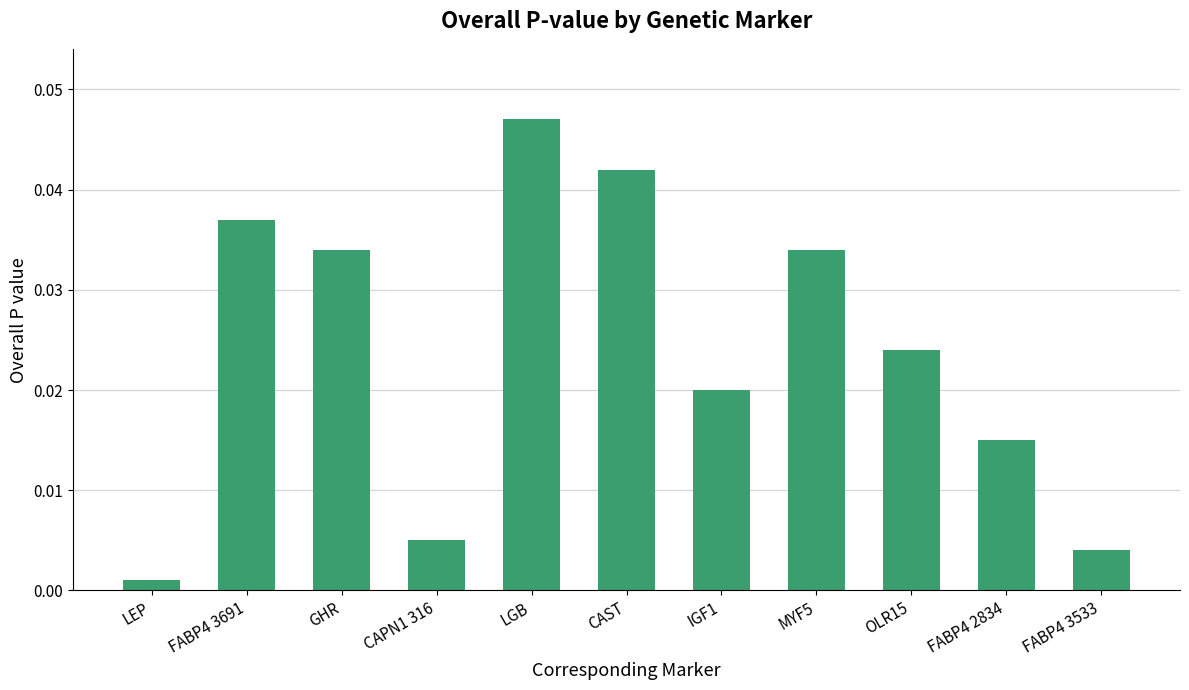

What is the label of the 6th bar from the right?

CAST